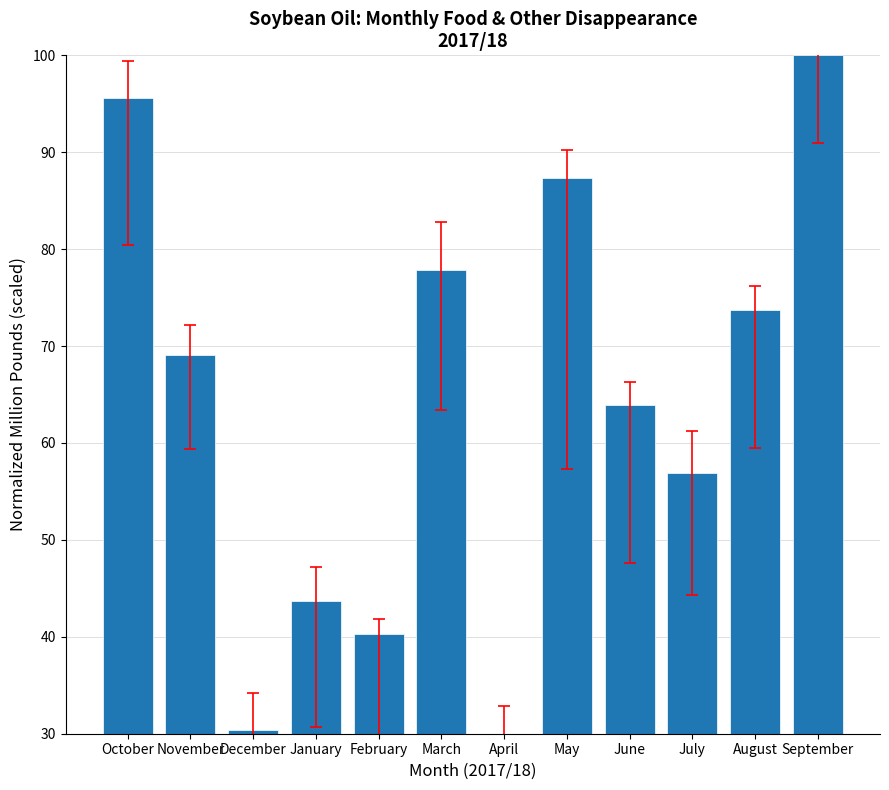

How many distinct data groups are displayed?

1